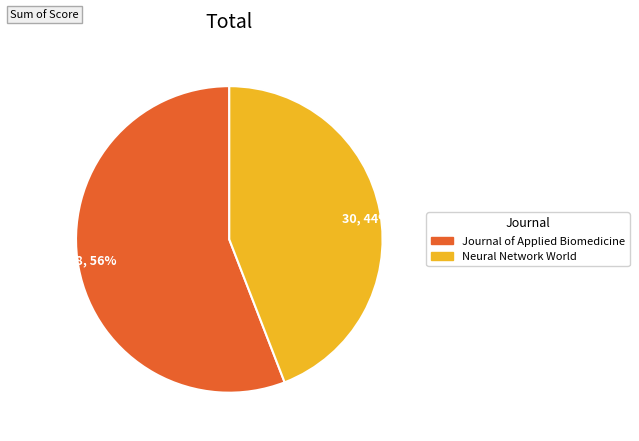

Which slice represents more than half of the pie?

38, 56%